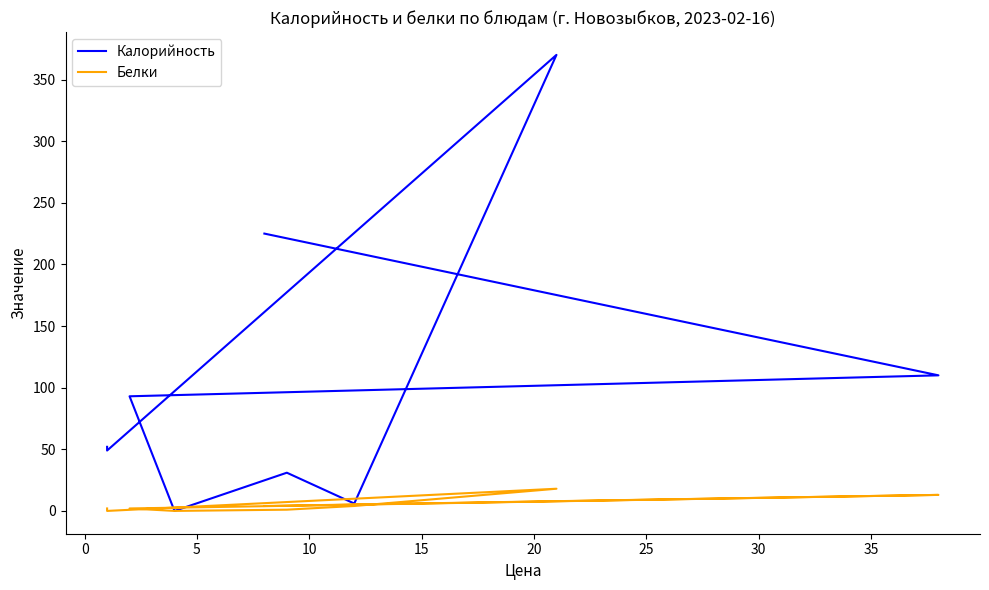

True or false: Калорийность and Белки cross at least once.

False